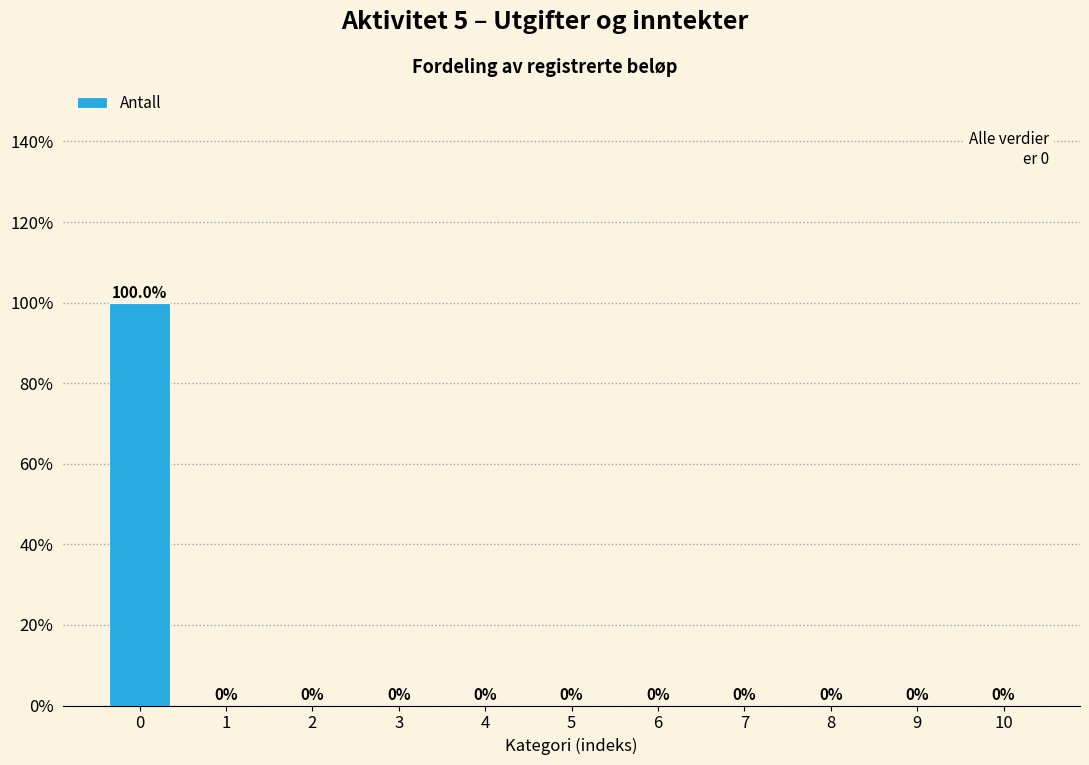

Reading right to left, transcribe all the data shown in this chart.

10=0	9=0	8=0	7=0	6=0	5=0	4=0	3=0	2=0	1=0	0=100